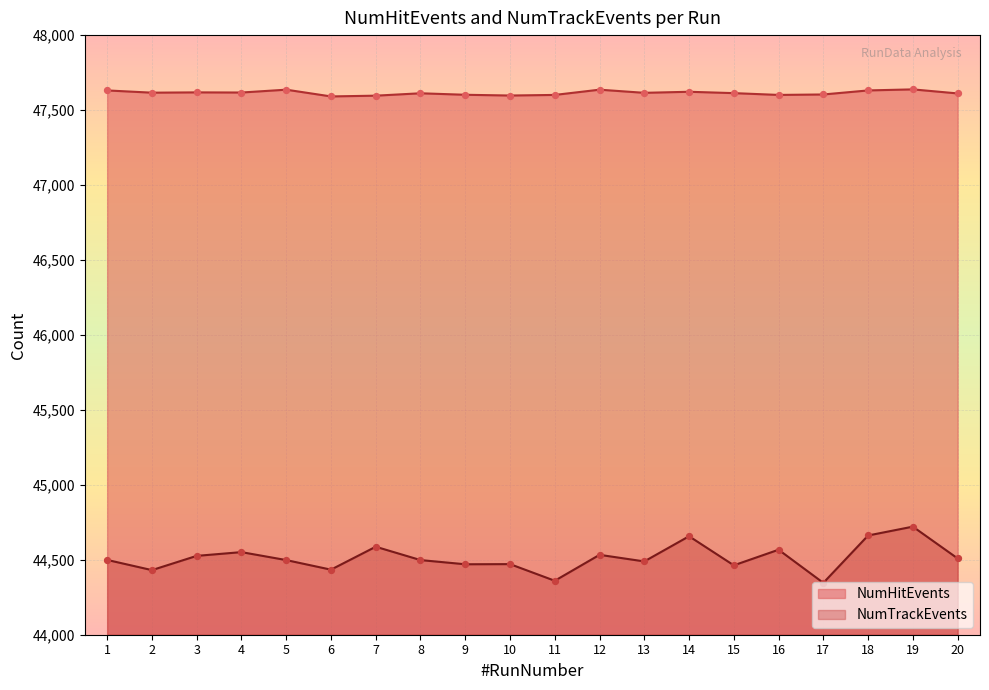

Is the value of NumHitEvents at 3 greater than the value of NumTrackEvents at 6?

Yes